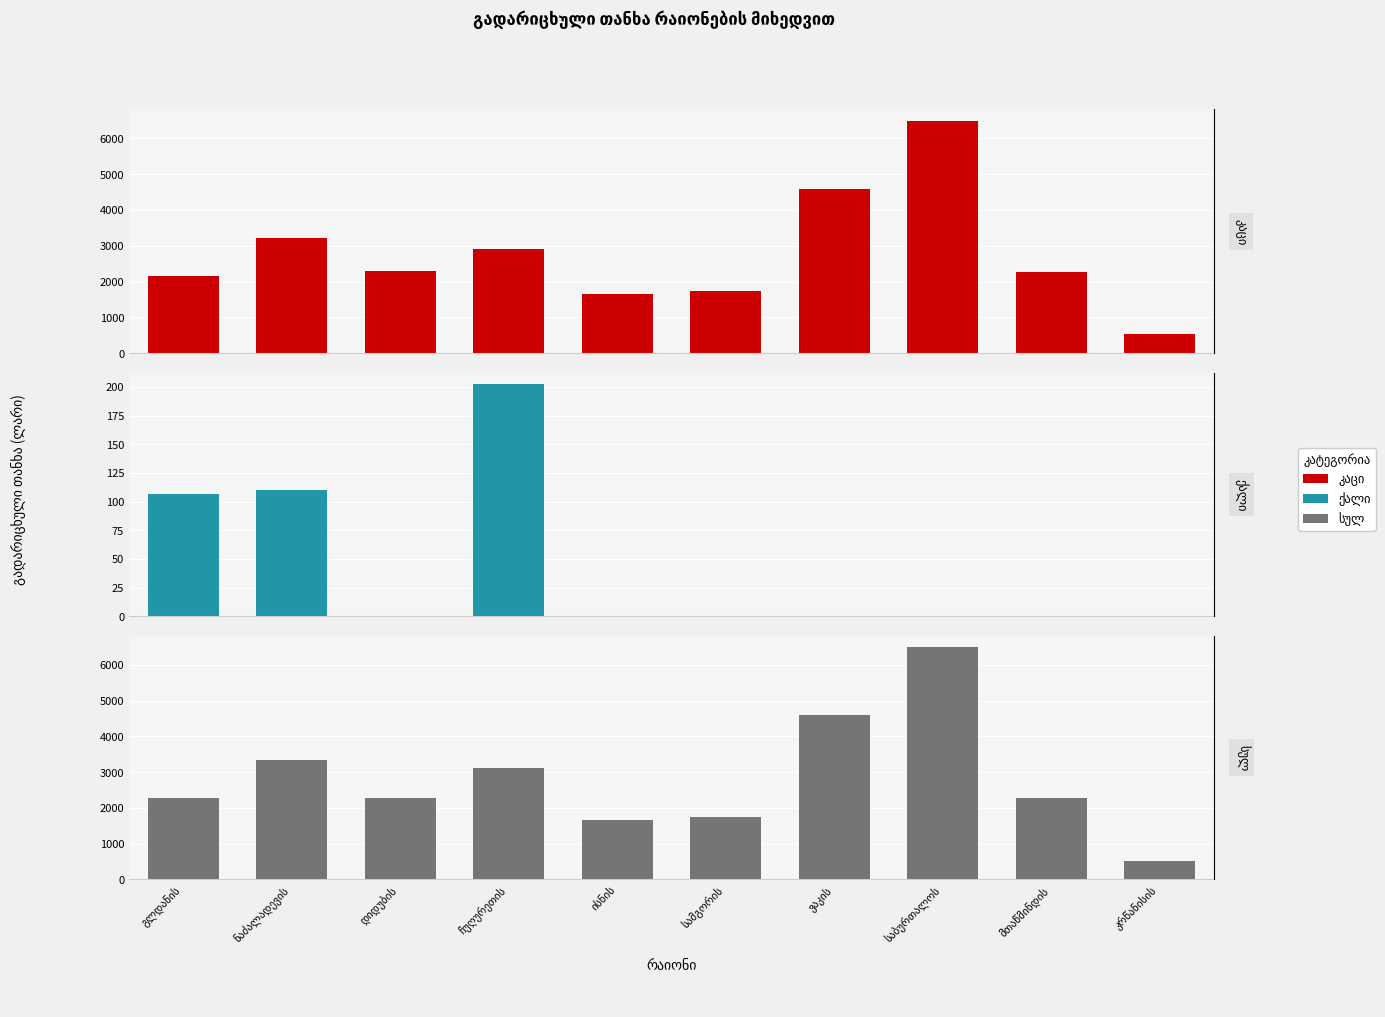

What is the label of the 4th bar from the right?

ვაკის